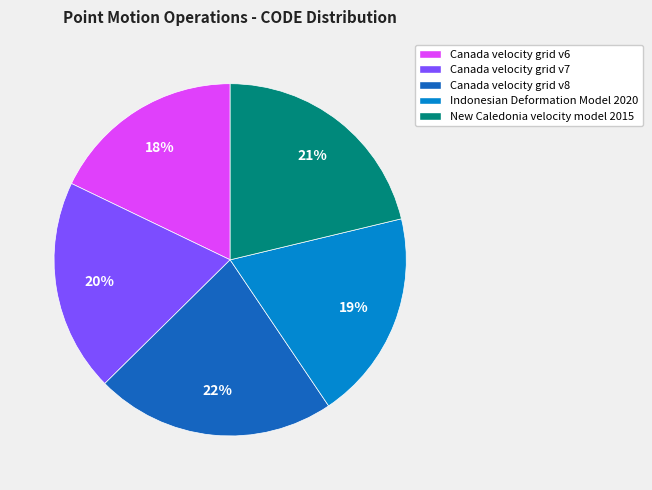

Which slice is the smallest?

Canada velocity grid v6